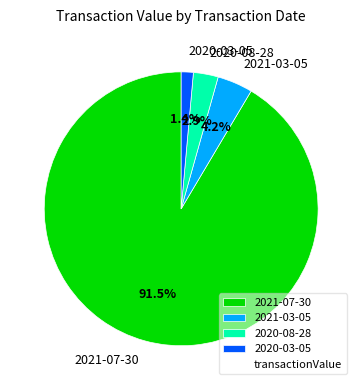

What is the majority slice?

2021-07-30